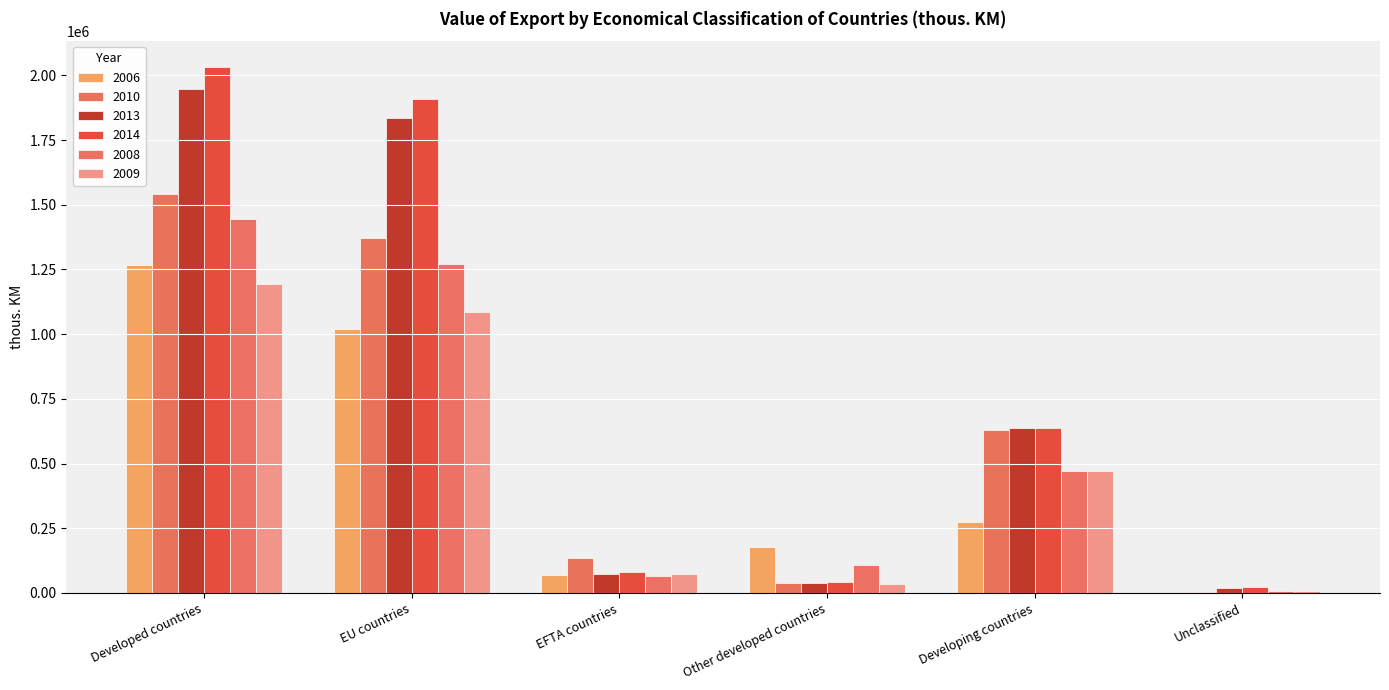

How many data points does each series have?

6